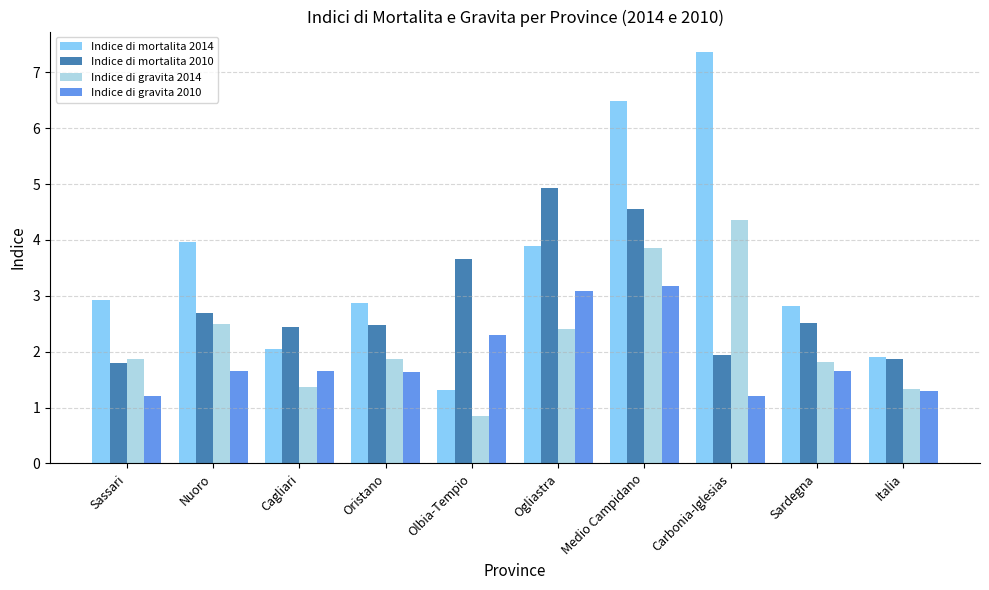

Rank the series at Oristano from highest to lowest value.

Indice di mortalita 2014, Indice di mortalita 2010, Indice di gravita 2014, Indice di gravita 2010